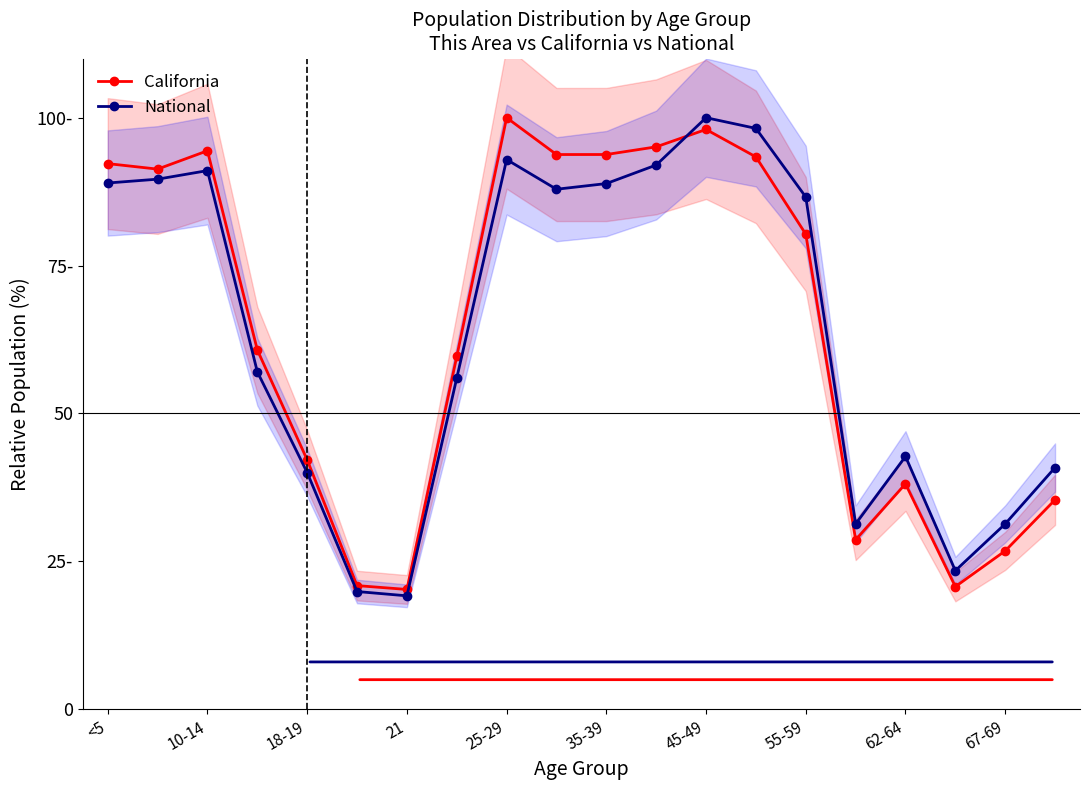

What is the difference between the highest and lowest values at 19?

5.4